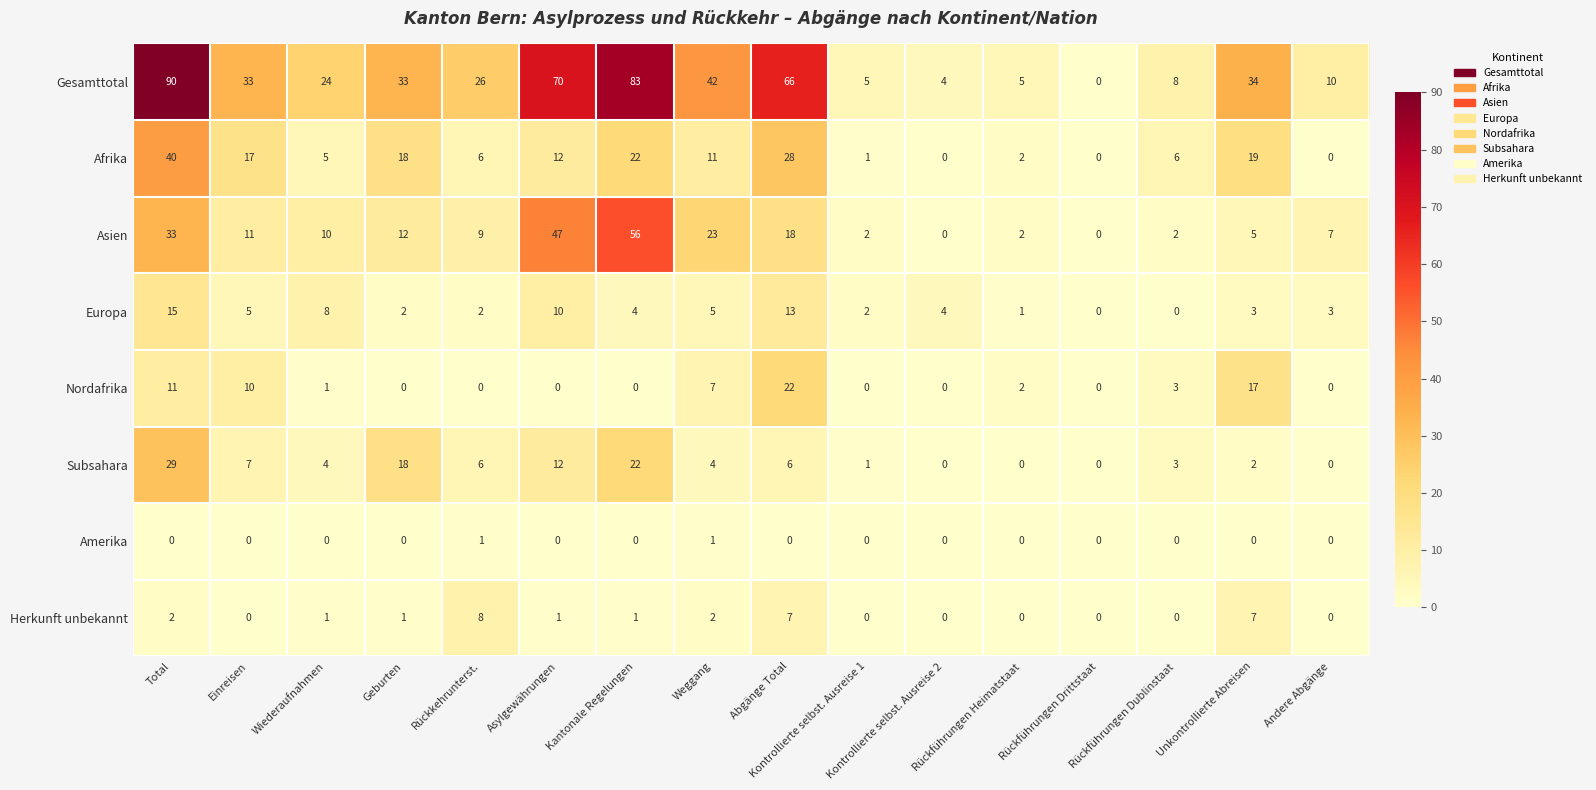

Count the number of data series in this chart.

8